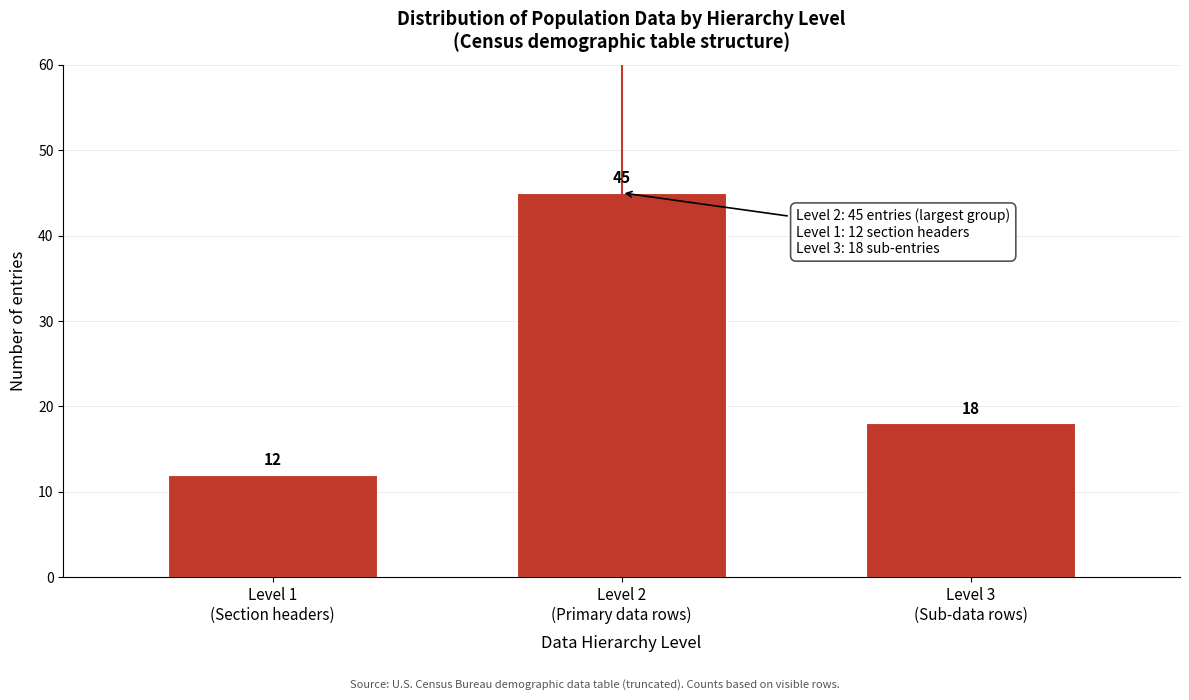

Reading left to right, list all the values displayed in this chart.

12	45	18